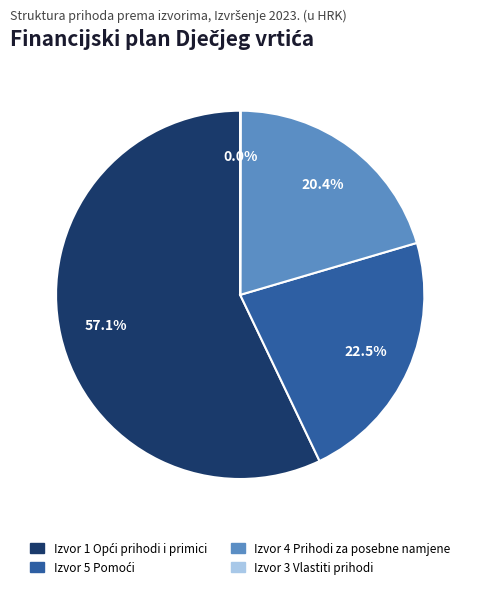

Is there any slice that represents more than half of the pie?

Yes